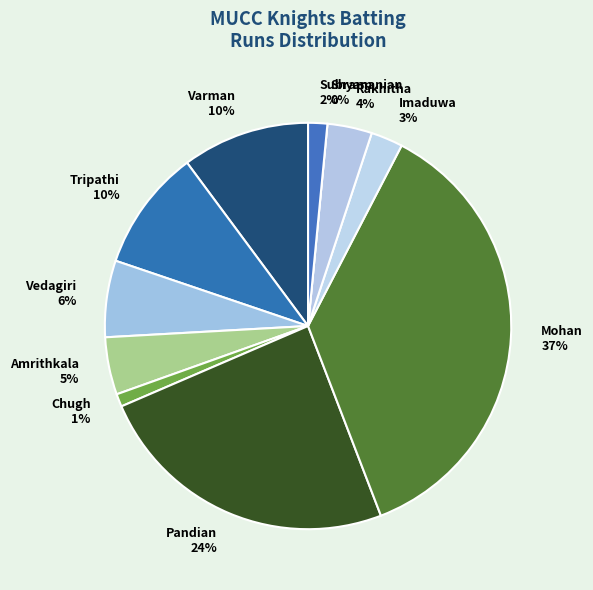

True or false: Saketh Subramanian accounts for 14% of the total.

False